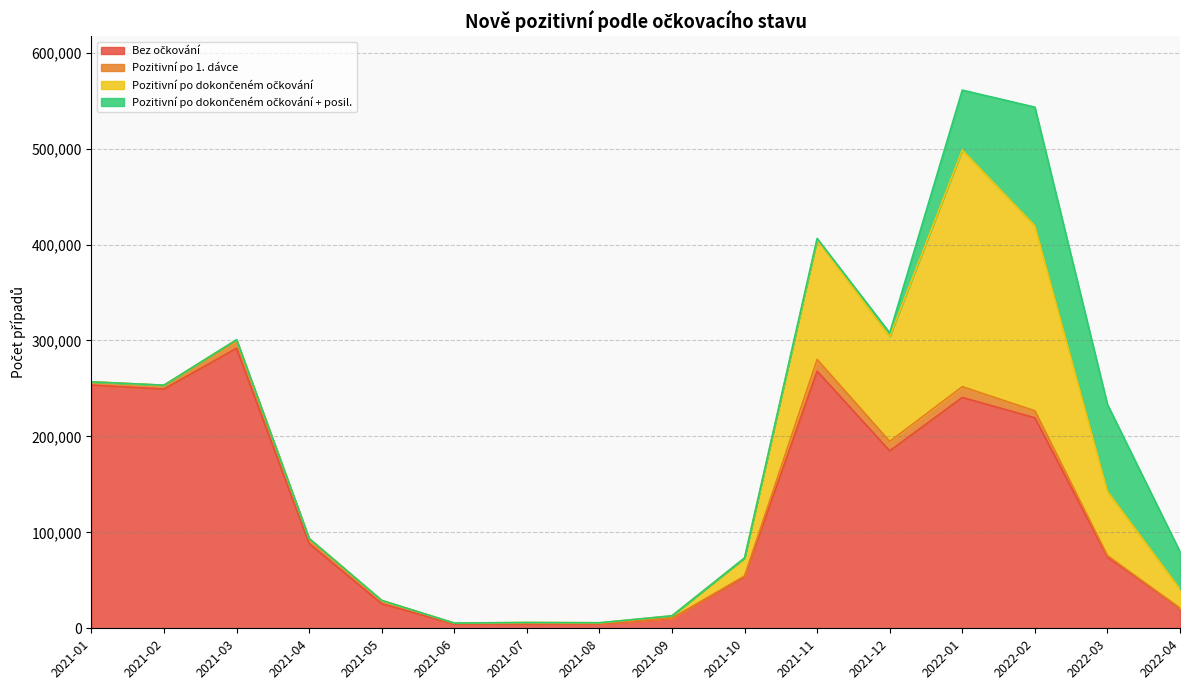

What is the approximate value of Pozitivní po dokončeném očkování + posil. at 2022-02?

123709